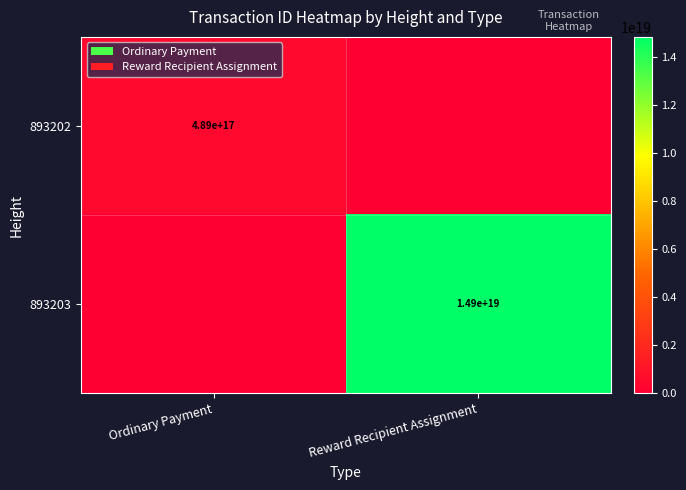

What is the total value across all series at Ordinary Payment?

488800733993212224